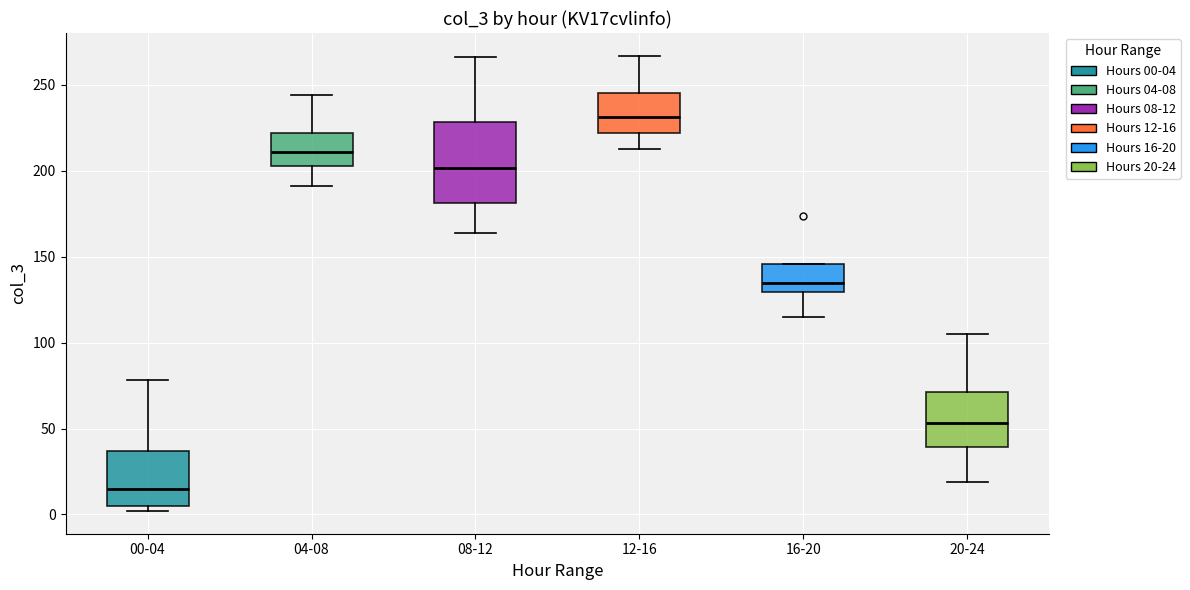

Which box is the tallest, from its lower edge to its upper edge?

08-12